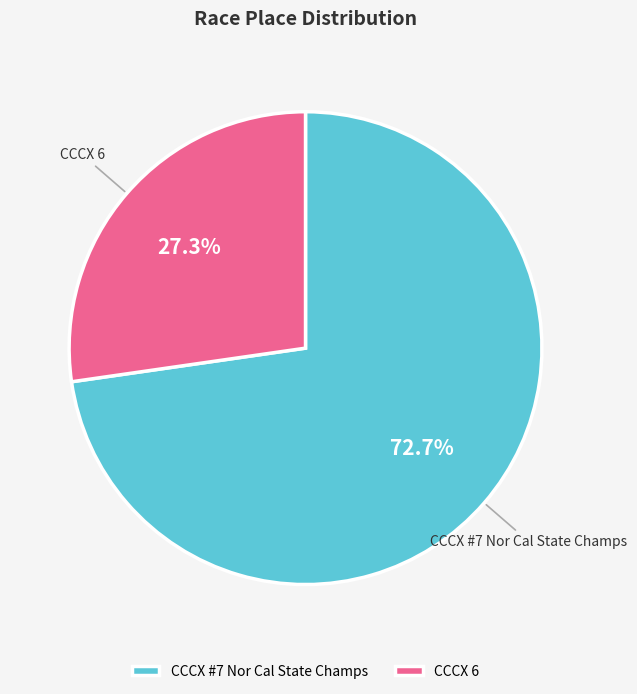

What percentage is NOT represented by CCCX #7 Nor Cal State Champs?

27.3%